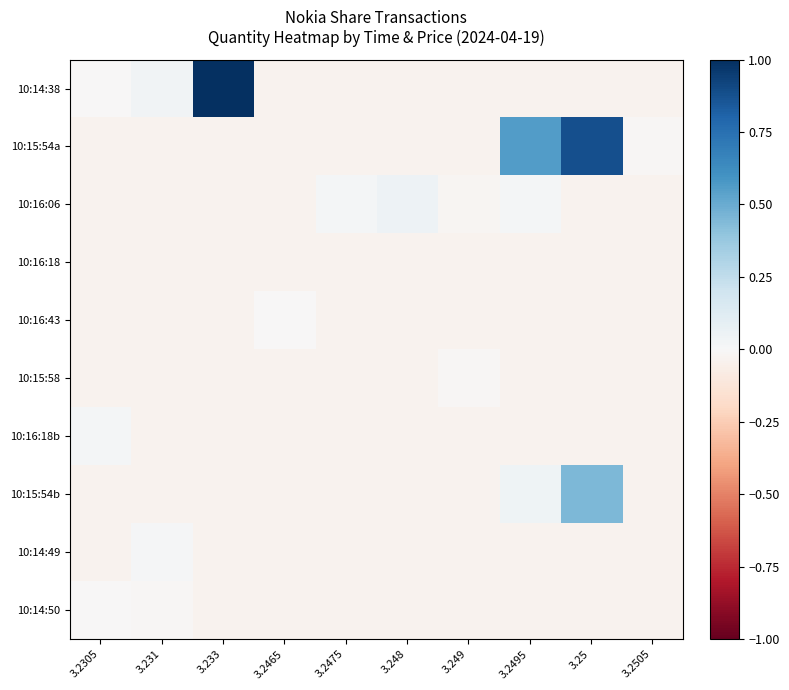

Which series has the largest range (max minus min)?

10:14:38